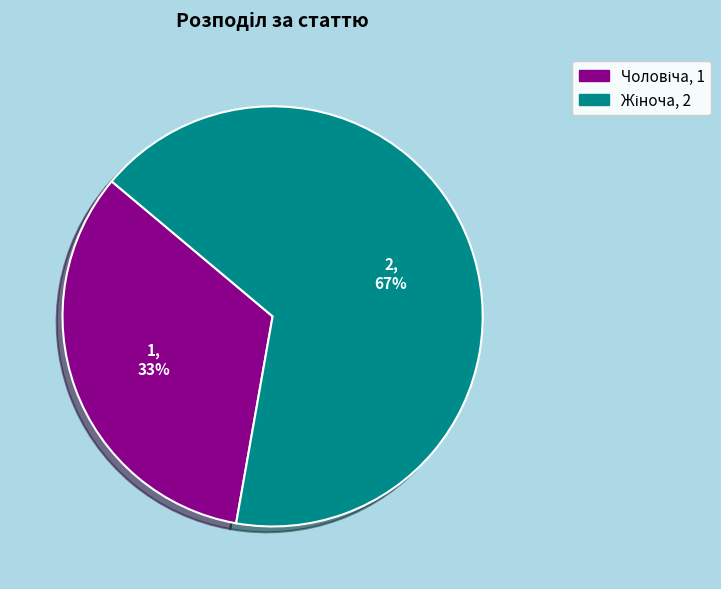

Is there a majority slice in this chart?

Yes